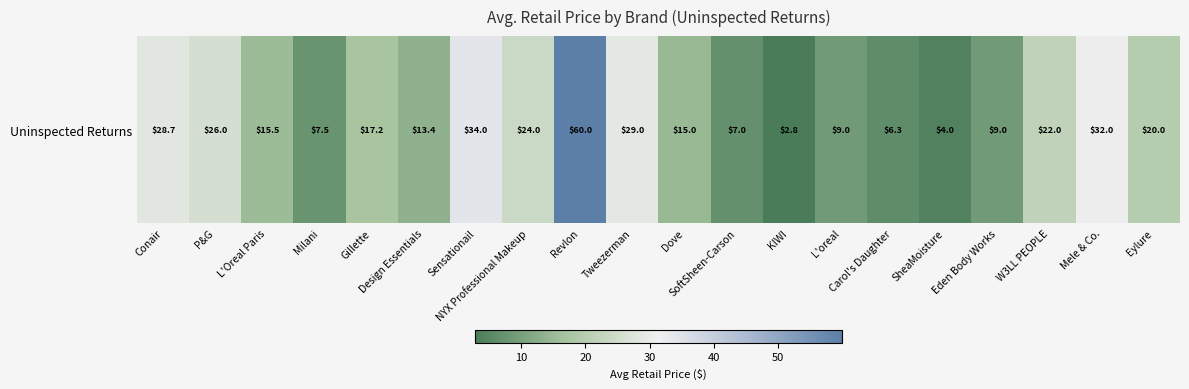

Which has a higher value, Mele & Co. or Revlon?

Revlon